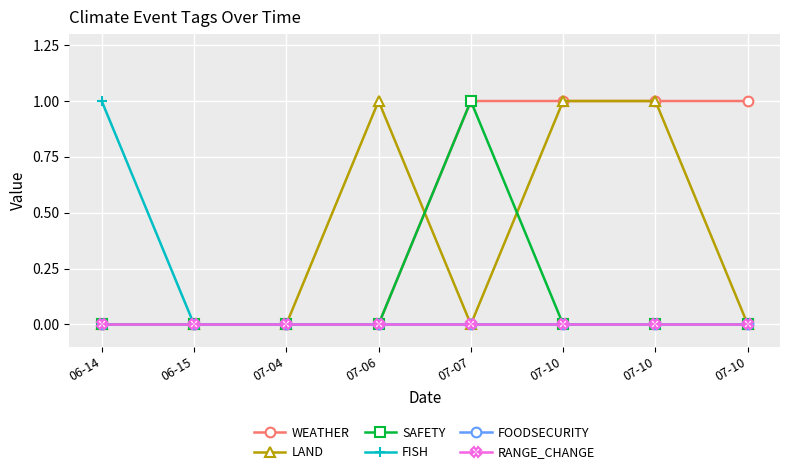

What is the label of the 1st point from the right?

07-10